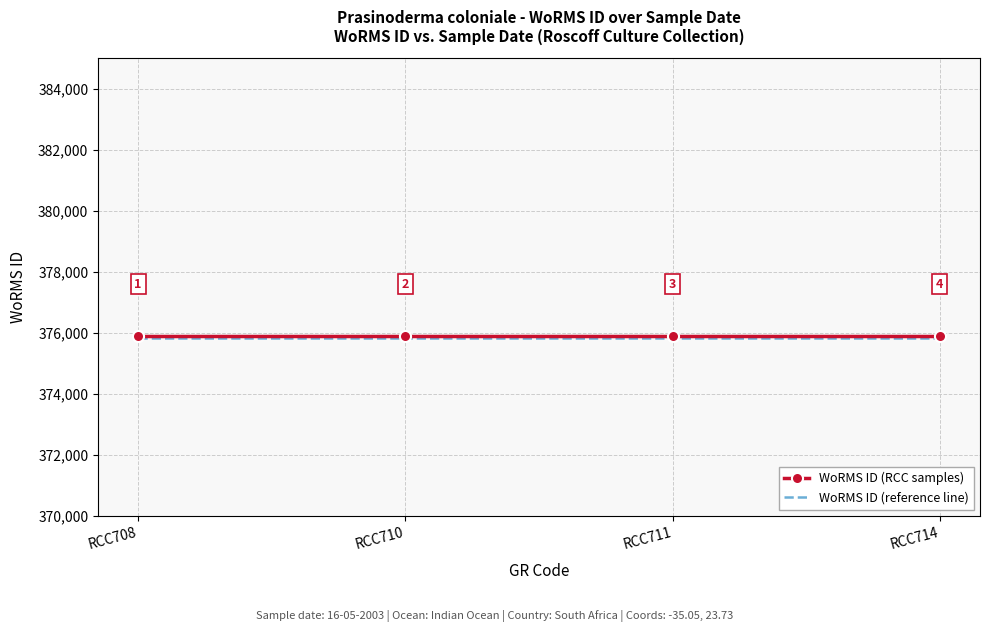

The value of WoRMS ID (RCC samples) at RCC708 is 375881.0. True or false?

True